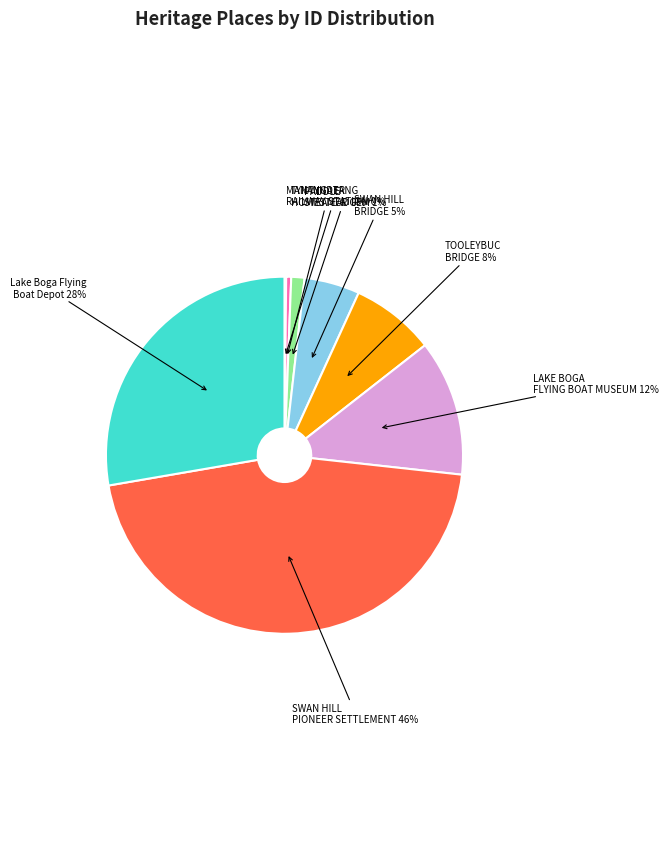

How many segments does this pie chart have?

8